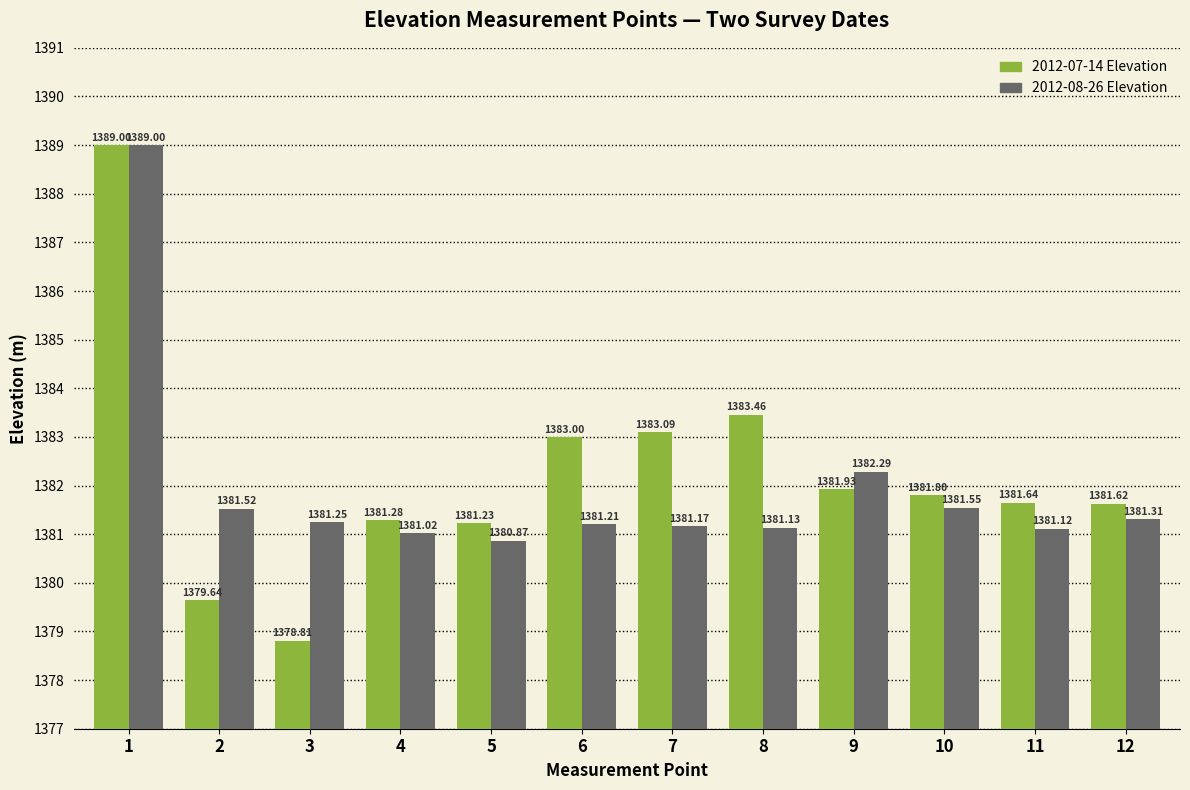

Is the value of 2012-08-26 Elevation at 2 greater than the value of 2012-07-14 Elevation at 7?

No